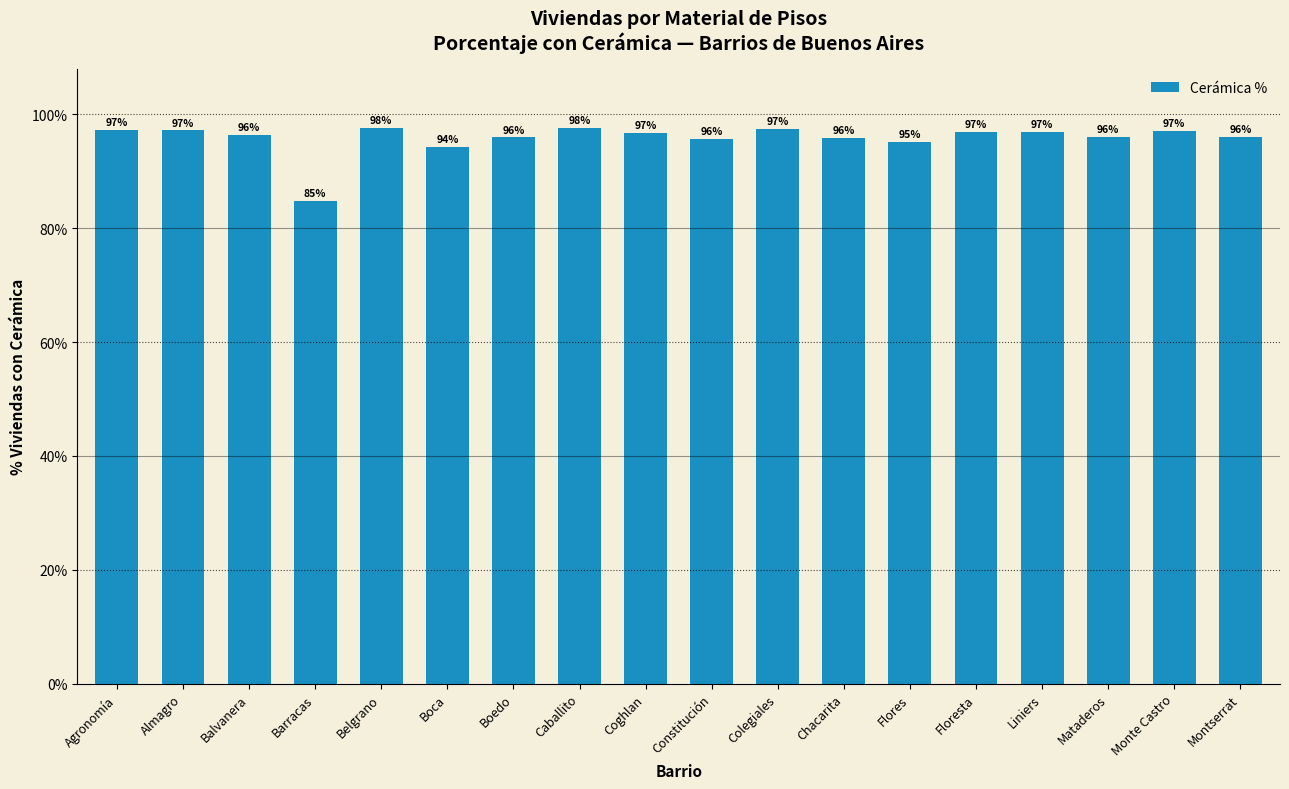

True or false: the data shows 57.1 at Coghlan.

False